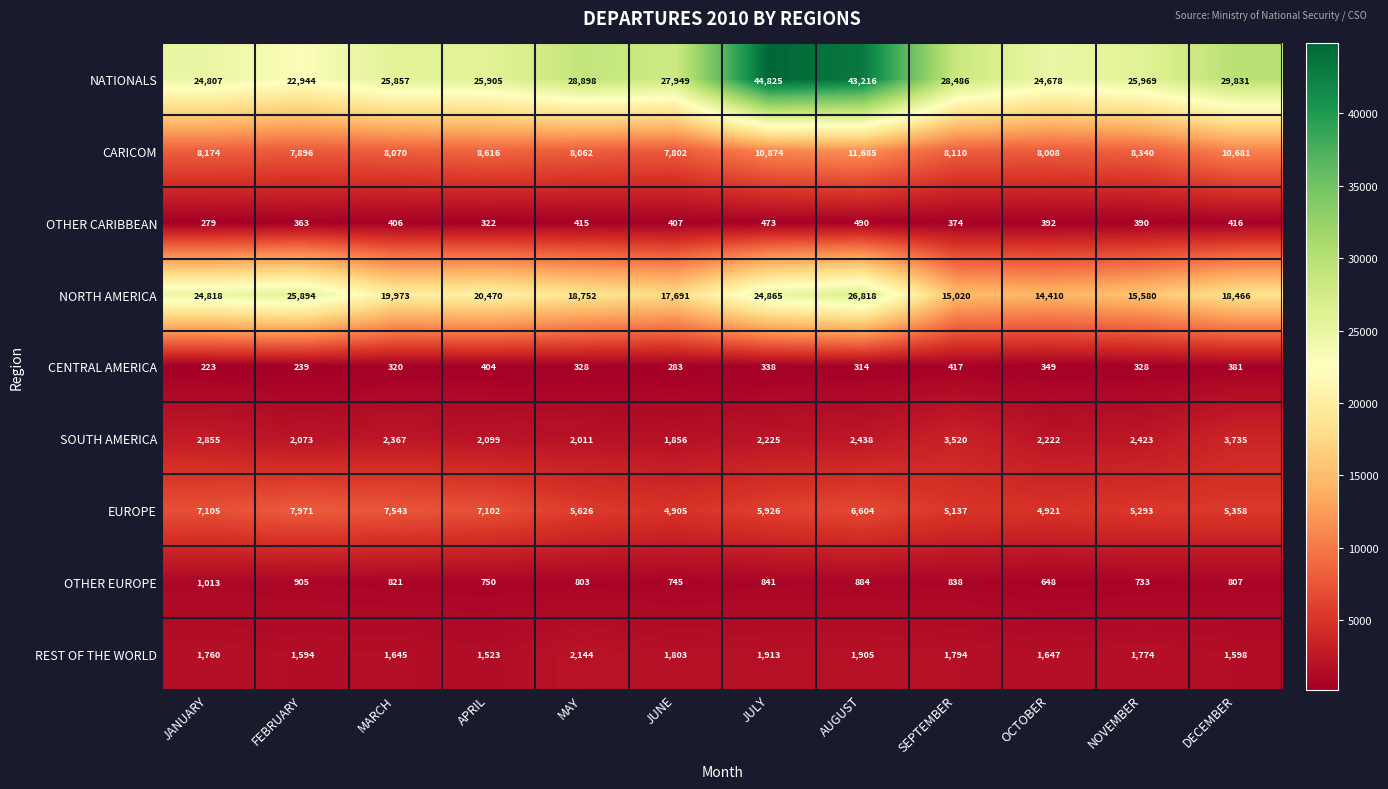

Between APRIL and JULY, which series saw the biggest shift?

NATIONALS